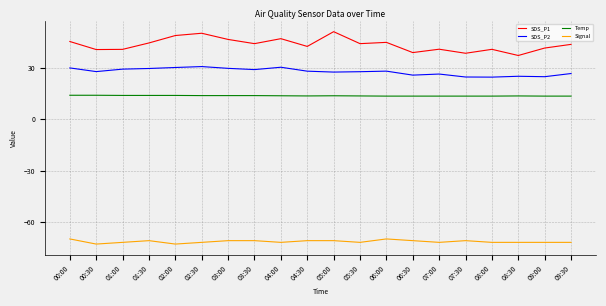

Which series has the largest total across all categories?

SDS_P1